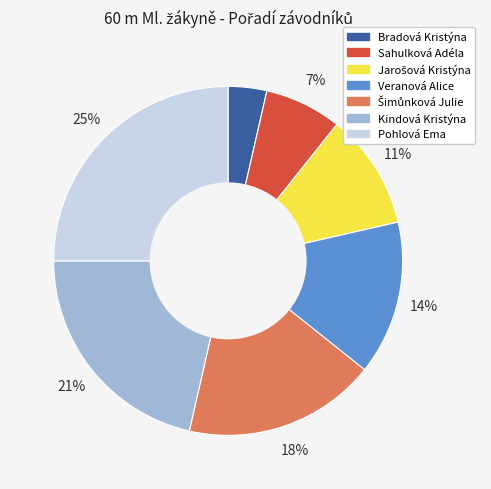

How many segments does this pie chart have?

7